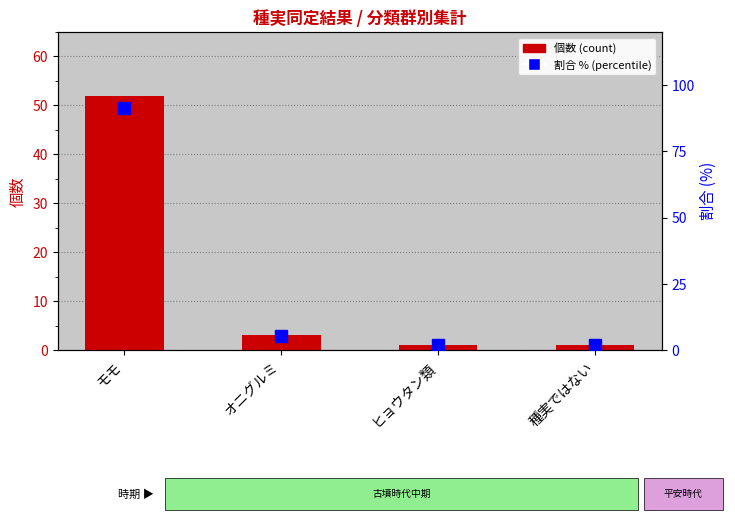

Where does the 個数 (count) series first go above 3?

モモ